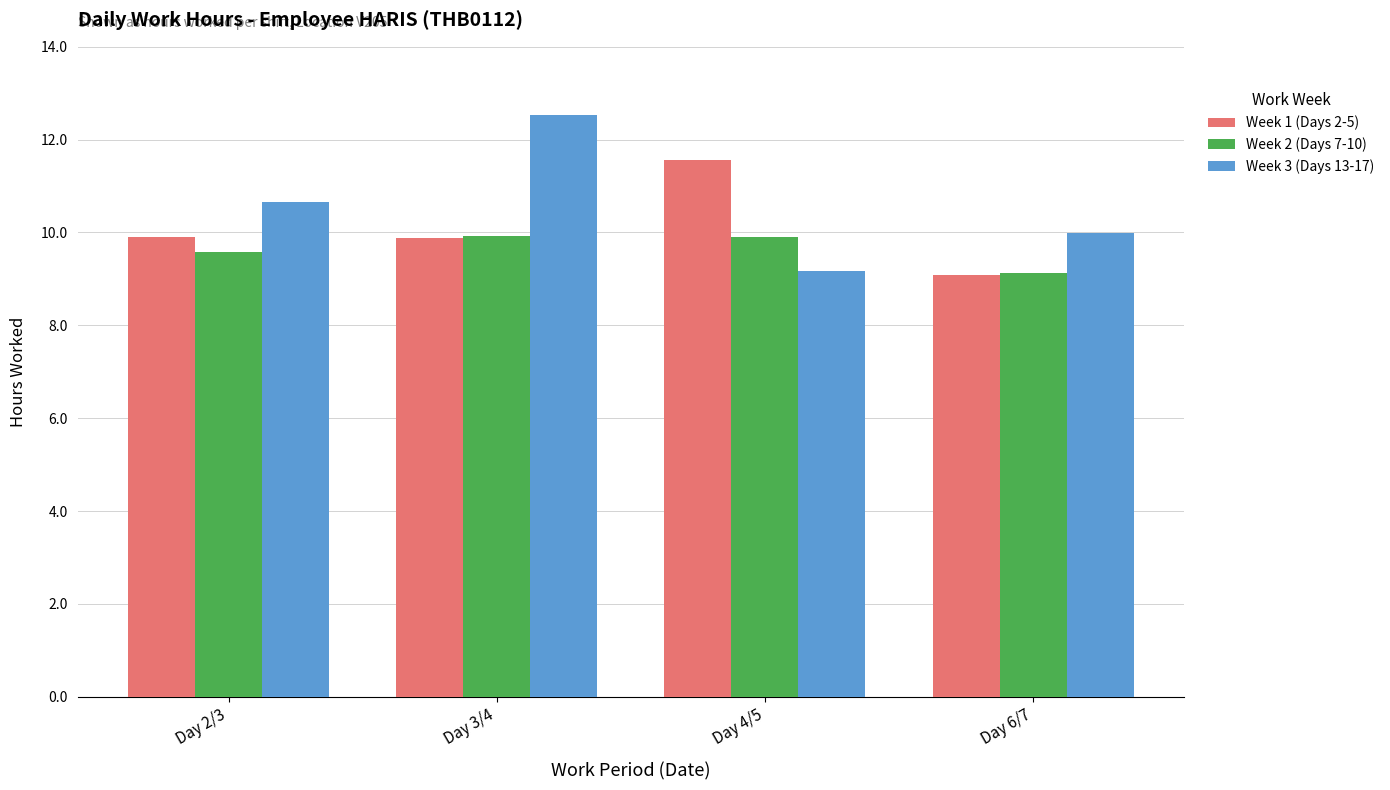

What is the spread (max minus min) of values at Day 6/7?

0.9